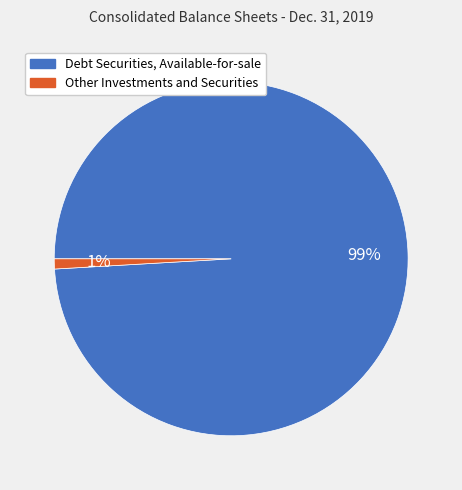

Count the number of slices in the pie.

2